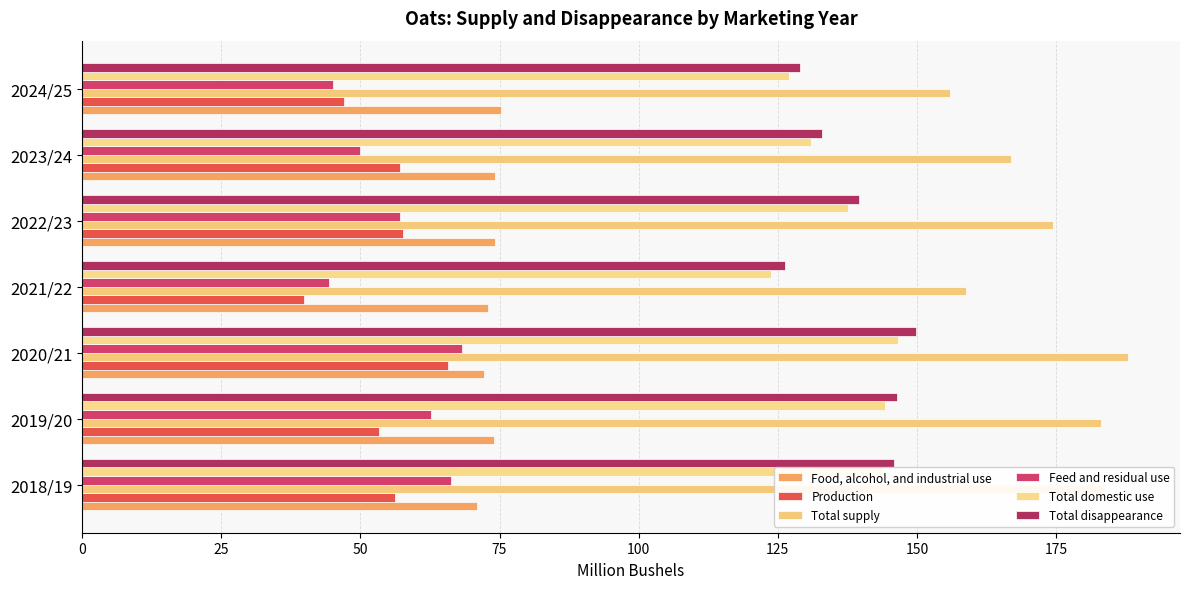

At which category does the chart reach its minimum across all series?

2021/22